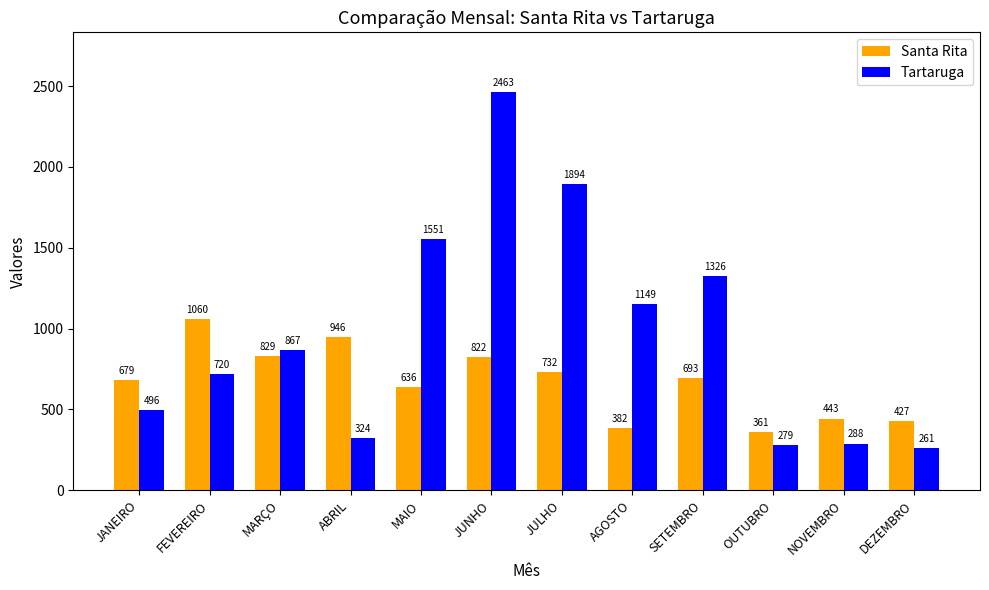

The Tartaruga series shows 2463 at JUNHO. True or false?

True